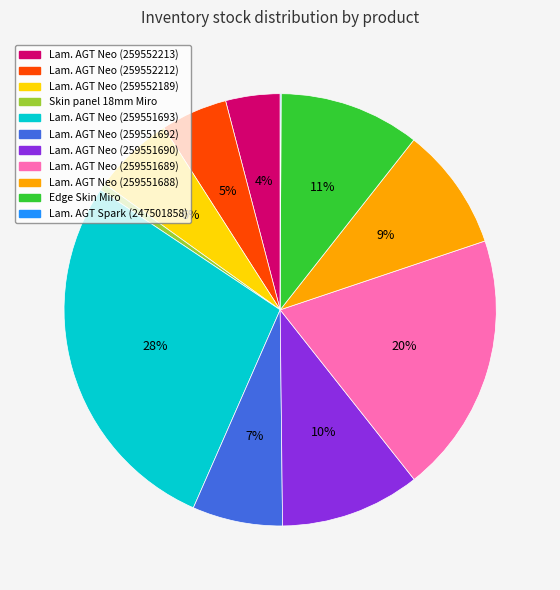

Is there any slice that represents more than half of the pie?

No